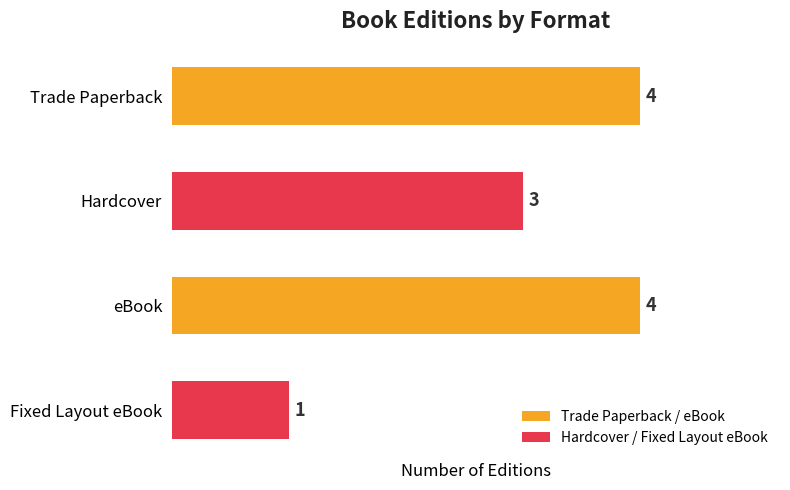

True or false: the data shows 7 at eBook.

False